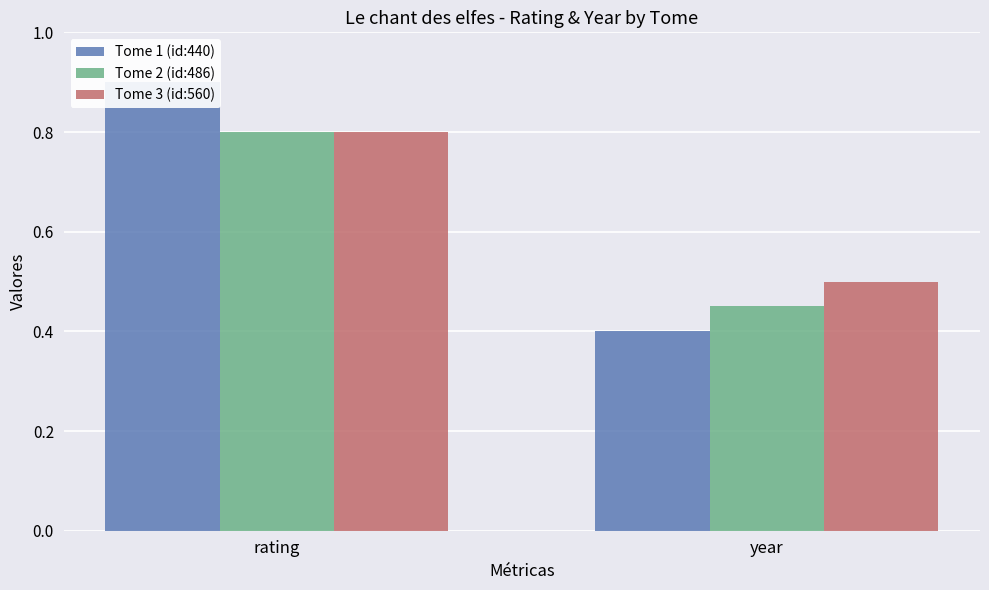

What is the spread (max minus min) of values at rating?

0.1